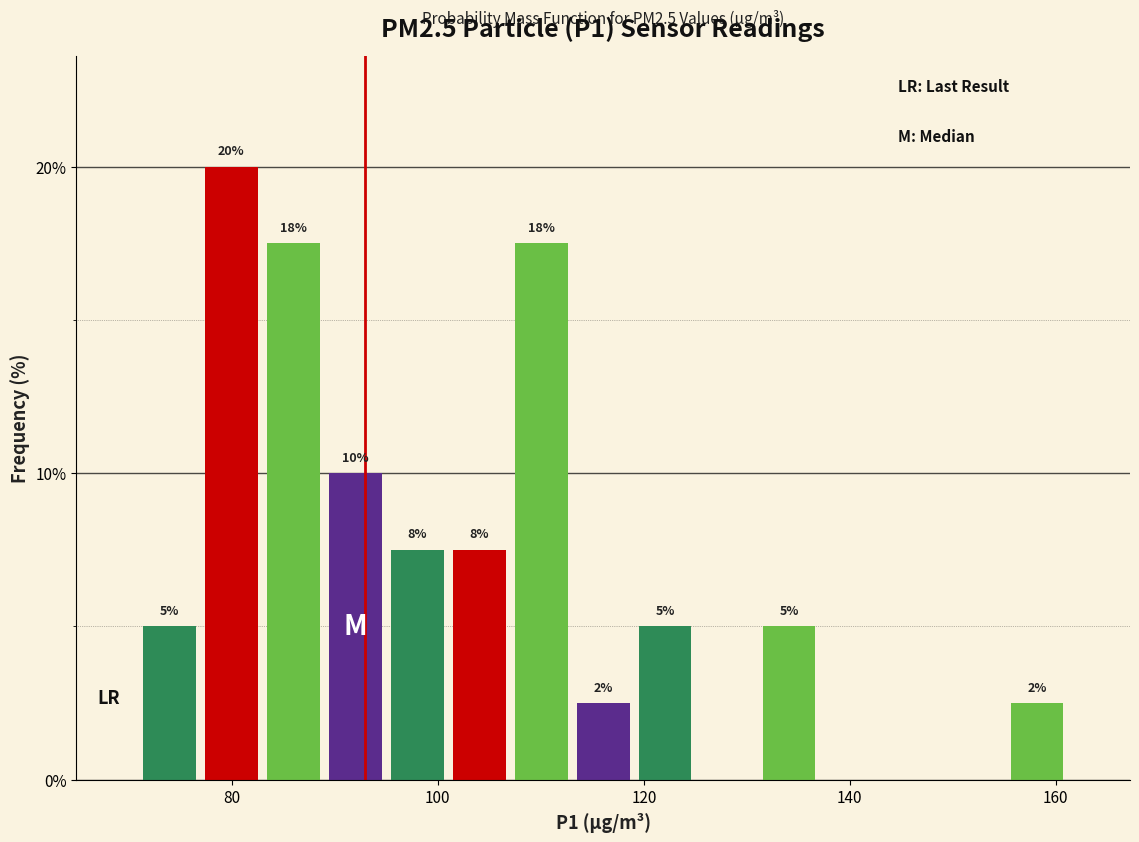

Around what value on the x-axis is the tallest bar? Give the approximate position of its centre, as read against the axis.

80